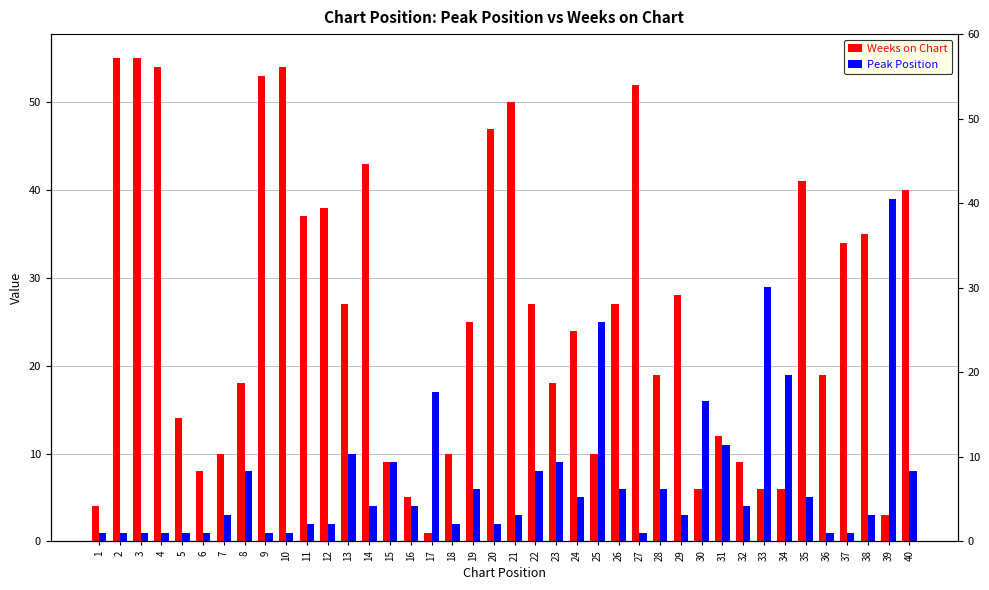

Which category has the highest value in the Weeks on Chart series?

2